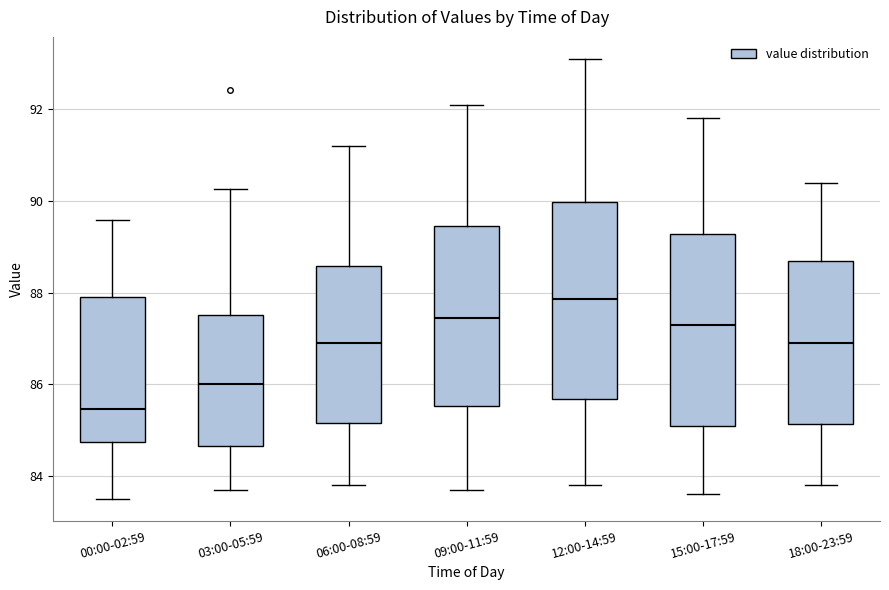

Which box has the lowest median line?

00:00-02:59